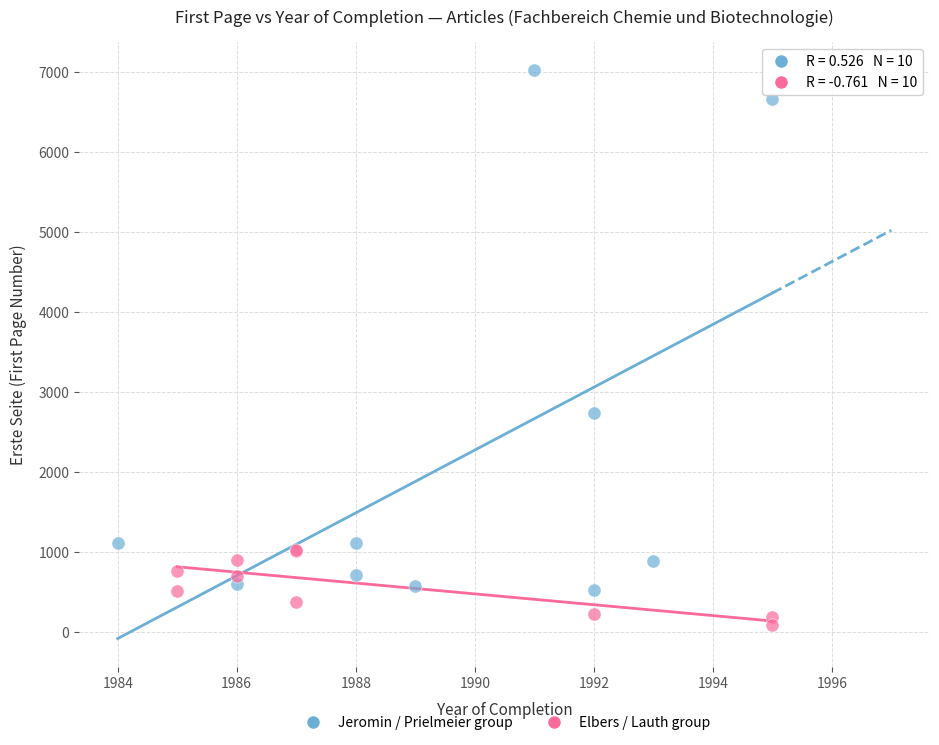

Which series has the largest Y range (max minus min)?

Jeromin / Prielmeier group